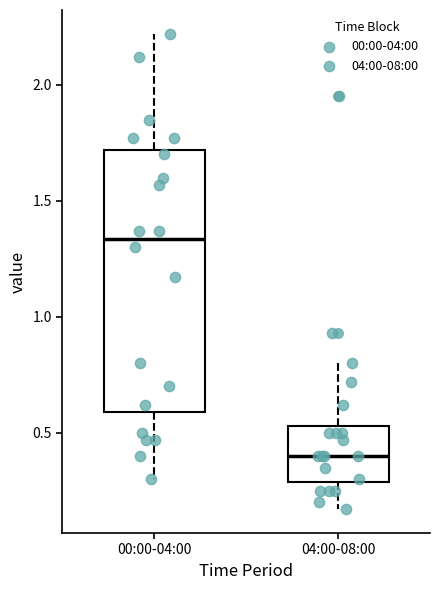

Reading left to right, transcribe this box plot: for each box, give where its median line is, the range the box spans, and where its two whiskers end, as read against the y-axis. The values are not printed on the chart, so give them approximately, as read against the axis.

00:00-04:00: median 1.35, box 0.60 to 1.70, whiskers 0.30 to 2.20
04:00-08:00: median 0.40, box 0.30 to 0.55, whiskers 0.15 to 0.80